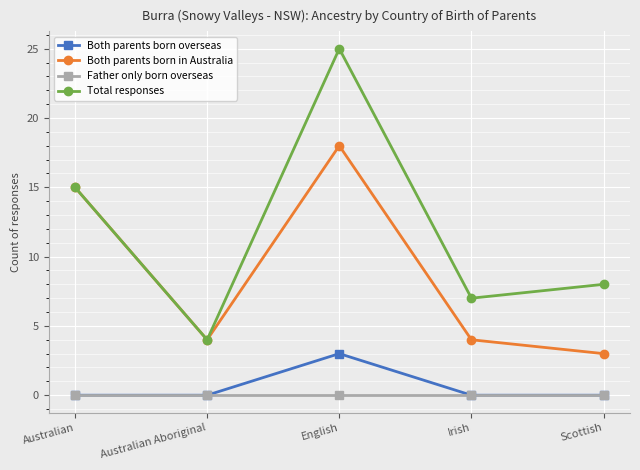

How many interior local valleys does the Total responses series have?

2